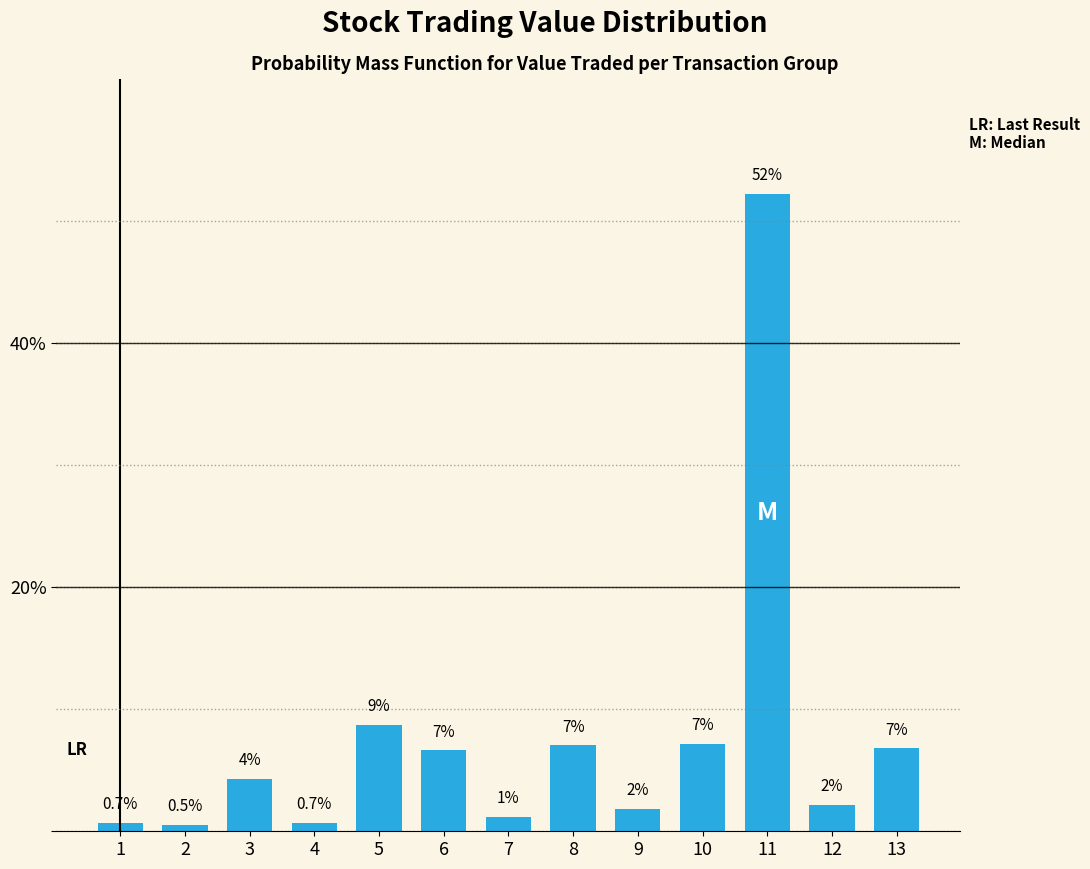

Where does the data first go above 4?

3